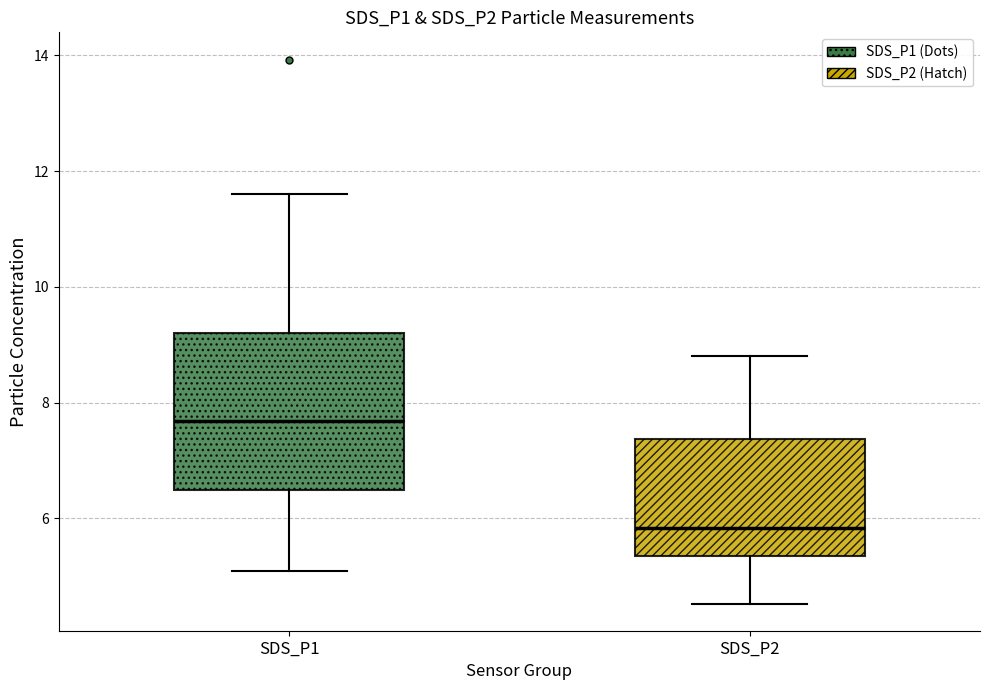

Which box is the tallest, from its lower edge to its upper edge?

SDS_P1